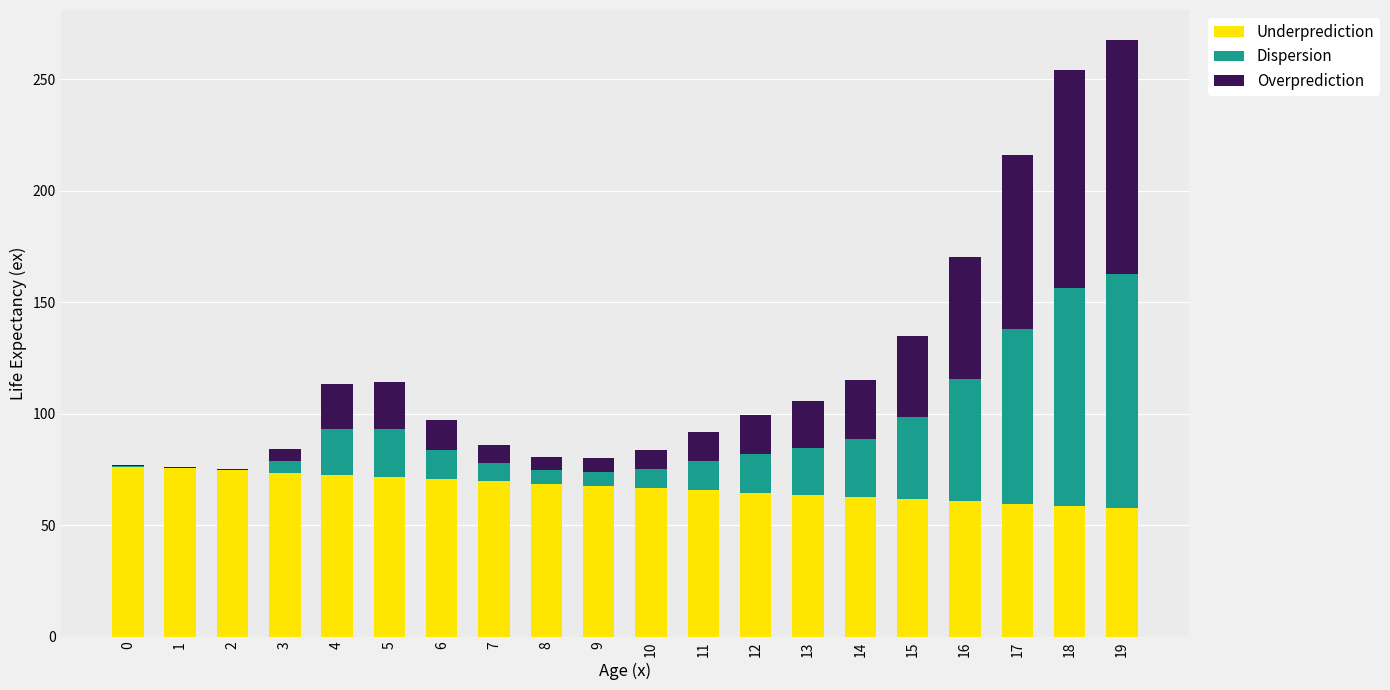

Is it true that Underprediction equals 28.5 at 8?

False